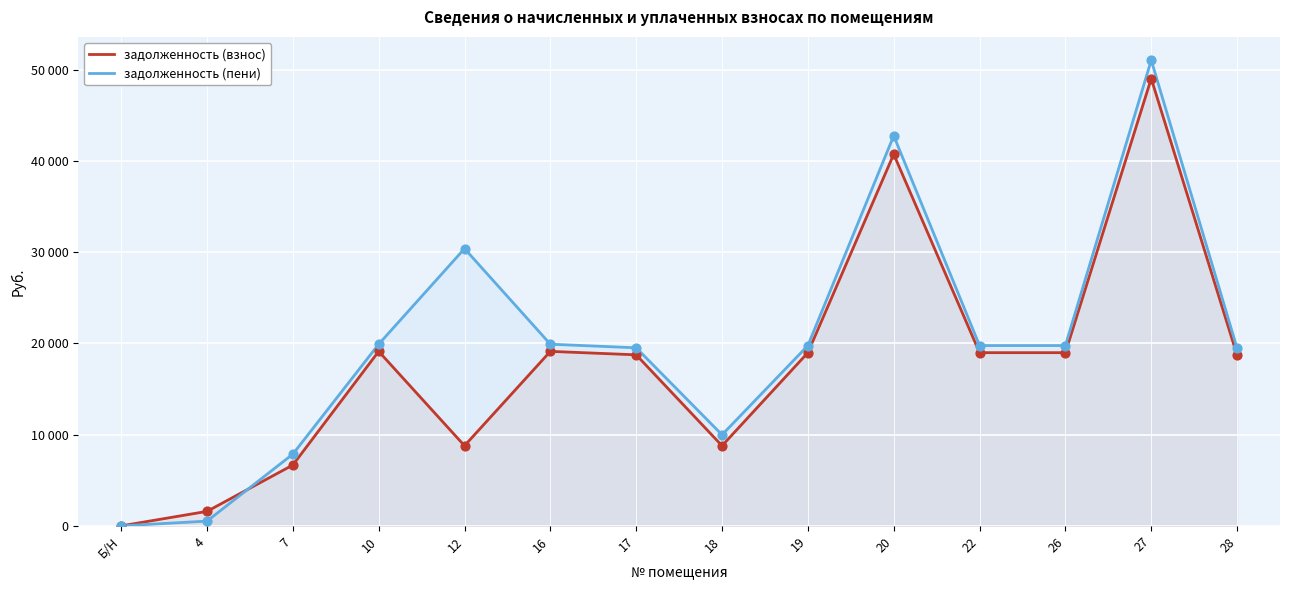

Which series reaches the maximum Y coordinate?

задолженность (пени)